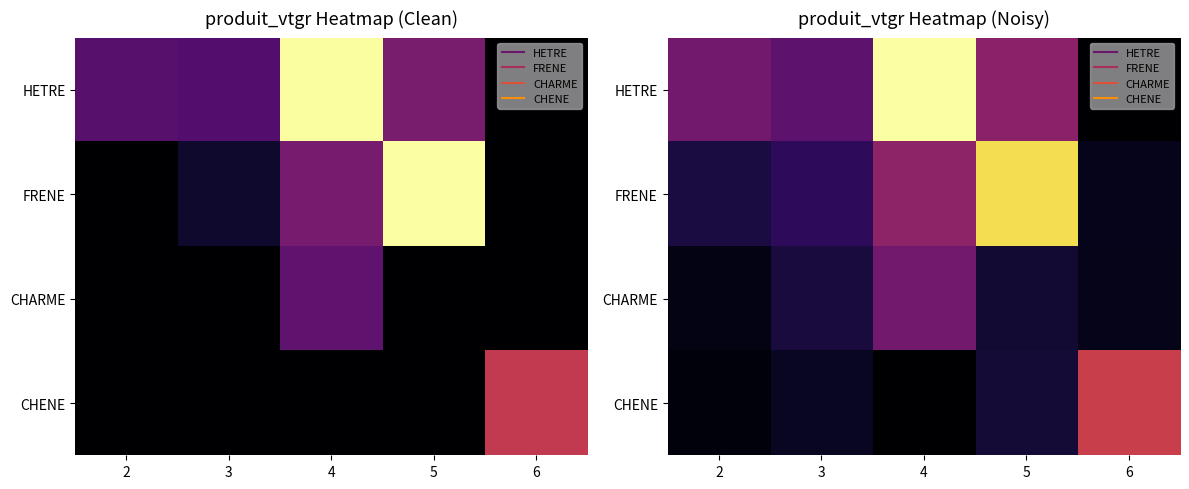

At which label is FRENE closest to 1?

4